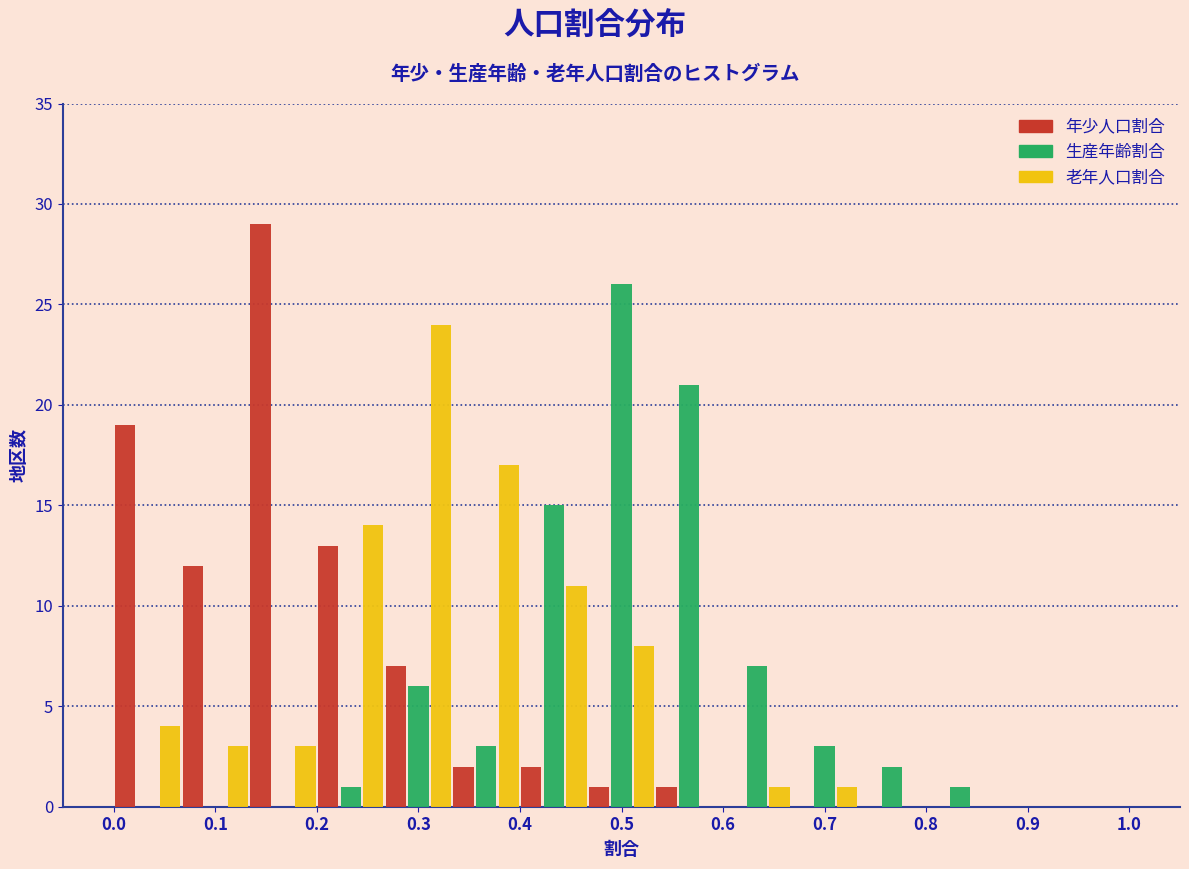

Reading left to right, transcribe this chart: for each range on the x-axis, give the height of each series' bar. Neither the bar edges nor the heights are printed on the chart, so give them approximately, as read against the axes.

0.00 to 0.07: 年少人口割合=19	生産年齢割合=0	老年人口割合=4
0.07 to 0.13: 年少人口割合=12	生産年齢割合=0	老年人口割合=3
0.13 to 0.20: 年少人口割合=29	生産年齢割合=0	老年人口割合=3
0.20 to 0.27: 年少人口割合=13	生産年齢割合=1	老年人口割合=14
0.27 to 0.33: 年少人口割合=7	生産年齢割合=6	老年人口割合=24
0.33 to 0.40: 年少人口割合=2	生産年齢割合=3	老年人口割合=17
0.40 to 0.47: 年少人口割合=2	生産年齢割合=15	老年人口割合=11
0.47 to 0.53: 年少人口割合=1	生産年齢割合=26	老年人口割合=8
0.53 to 0.60: 年少人口割合=1	生産年齢割合=21	老年人口割合=0
0.60 to 0.67: 年少人口割合=0	生産年齢割合=7	老年人口割合=1
0.67 to 0.73: 年少人口割合=0	生産年齢割合=3	老年人口割合=1
0.73 to 0.80: 年少人口割合=0	生産年齢割合=2	老年人口割合=0
0.80 to 0.87: 年少人口割合=0	生産年齢割合=1	老年人口割合=0
0.87 to 0.93: 年少人口割合=0	生産年齢割合=0	老年人口割合=0
0.93 to 1.00: 年少人口割合=0	生産年齢割合=0	老年人口割合=0